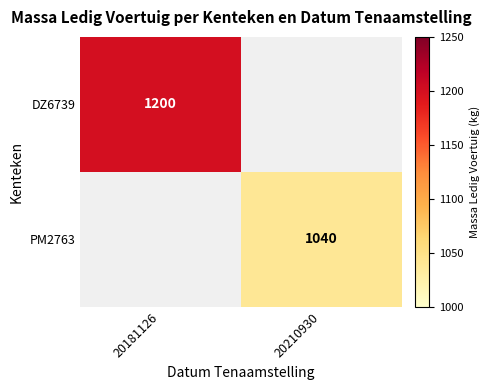

True or false: PM2763 has a value of 450.9 at 20210930.

False